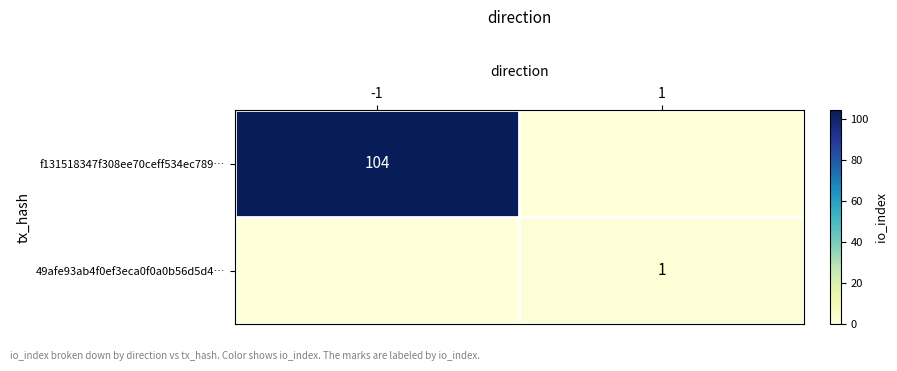

Is it true that f131518347f308ee70ceff534ec789… equals 24 at -1?

False